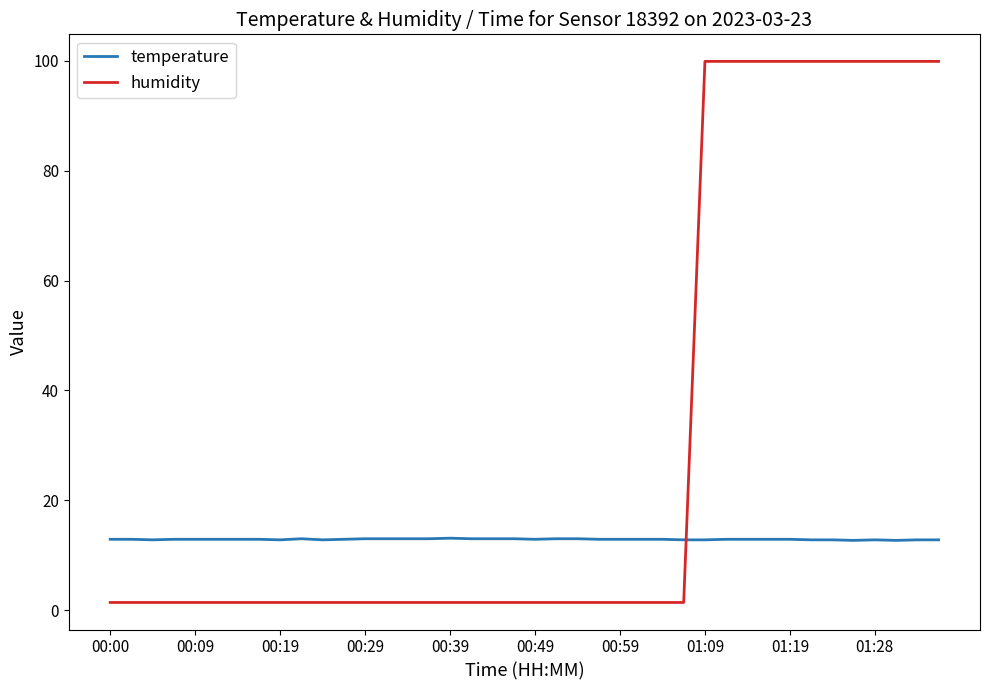

What is the maximum value for temperature?

13.1